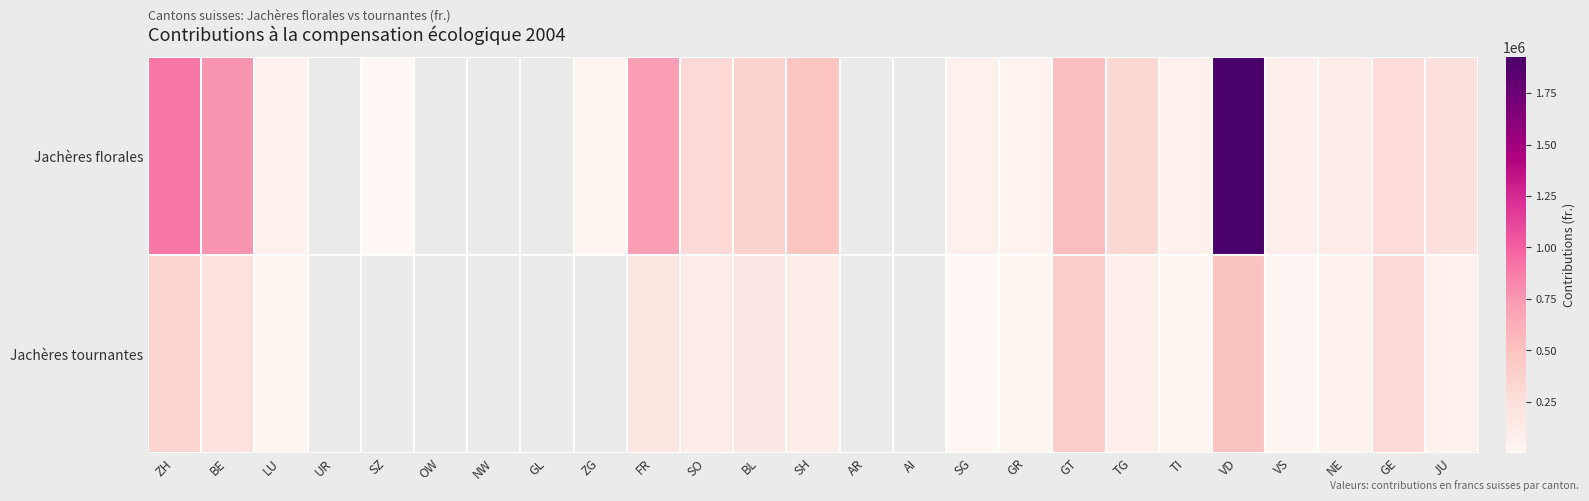

Which has a higher value, NW or AI?

AI